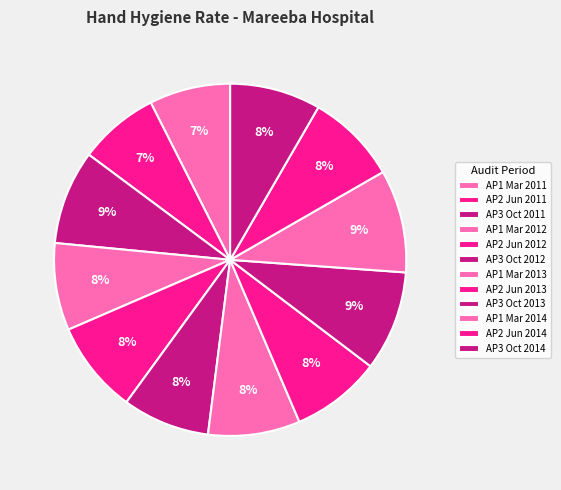

Count the number of slices in the pie.

12